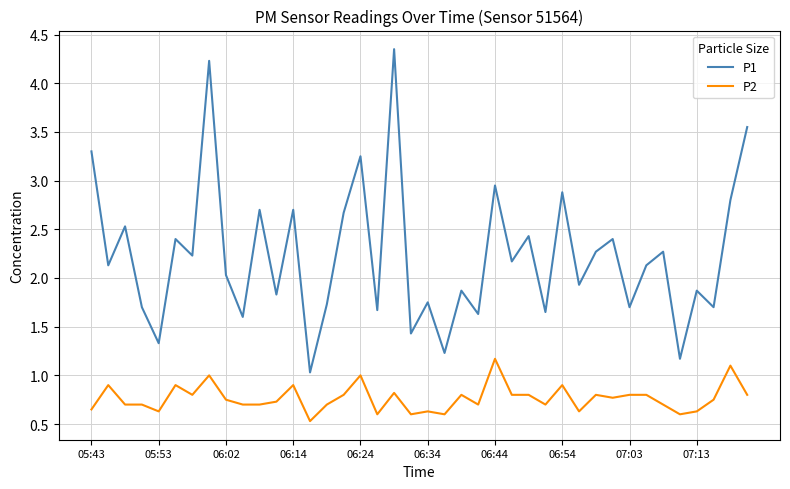

List the series in order of their overall mean, lowest first.

P2, P1